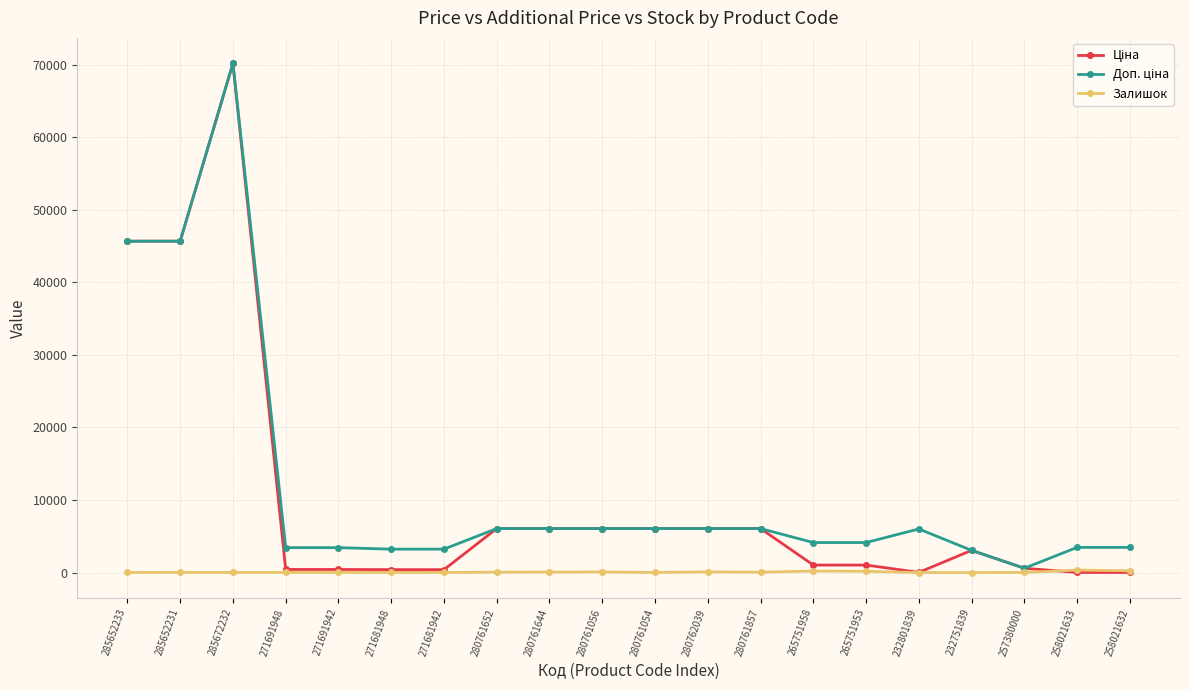

What is the label of the 7th point from the left?

271681942